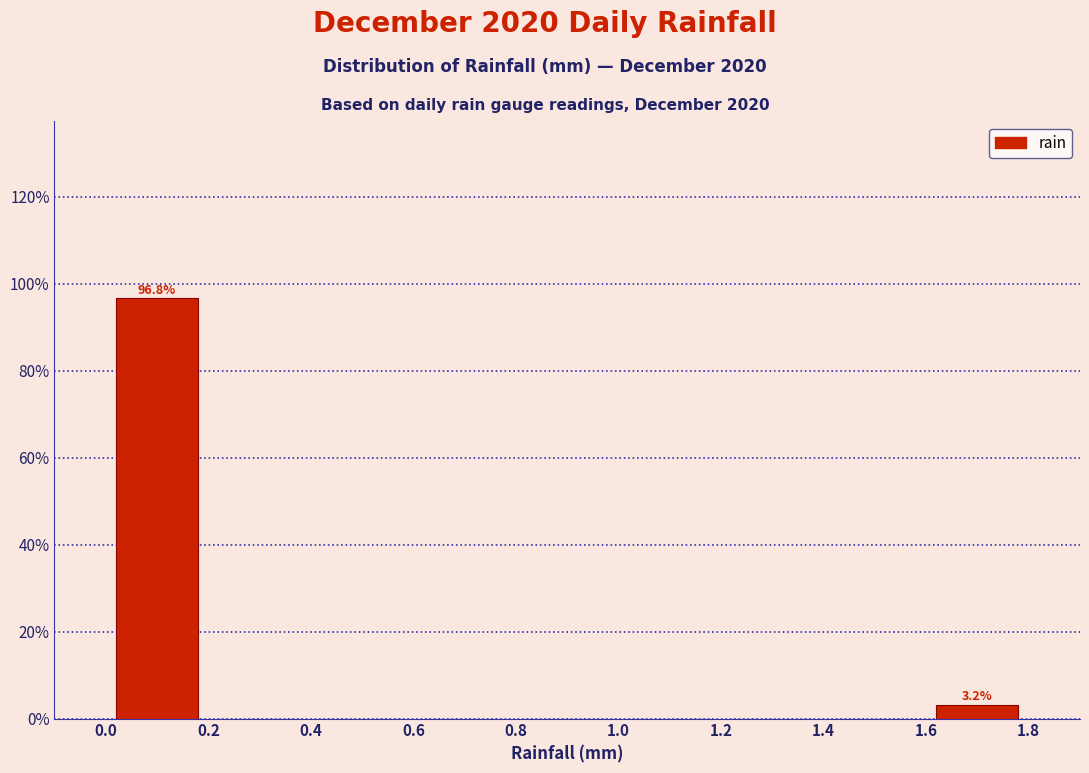

Which range on the x-axis has the tallest bar?

0.0 to 0.2